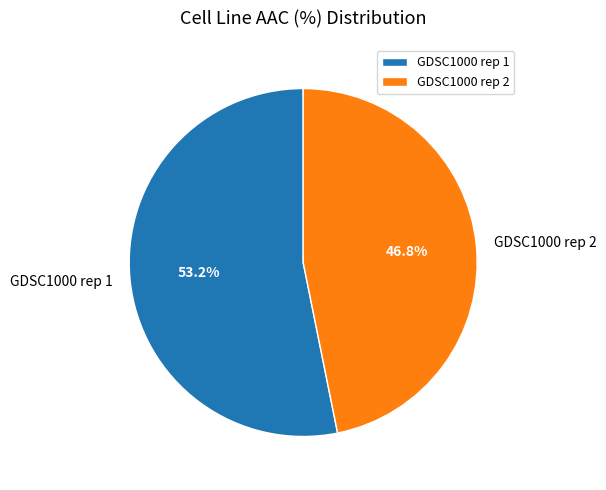

To the nearest percent, what percentage of the pie is GDSC1000 rep 2?

47%